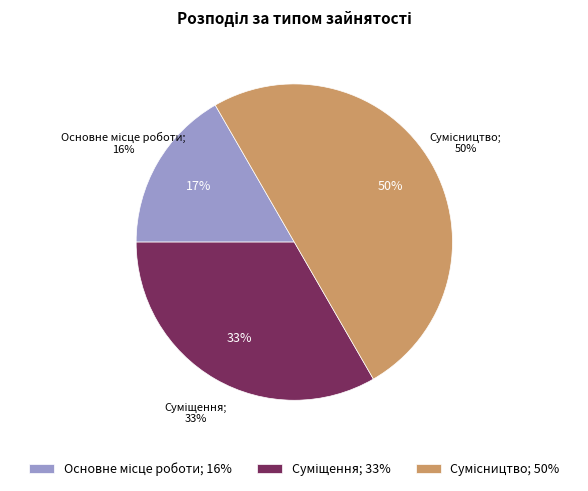

To the nearest percent, what is the average slice percentage?

33%